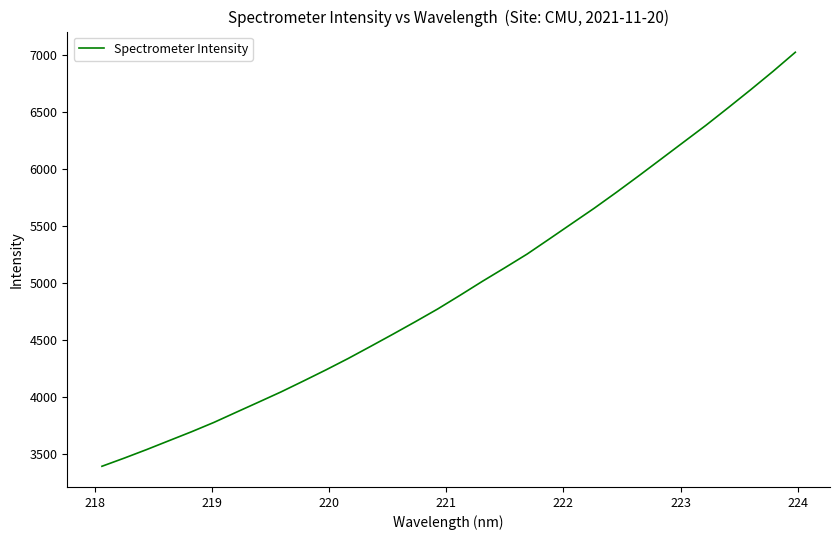

Count the number of values greater than 4891.

16